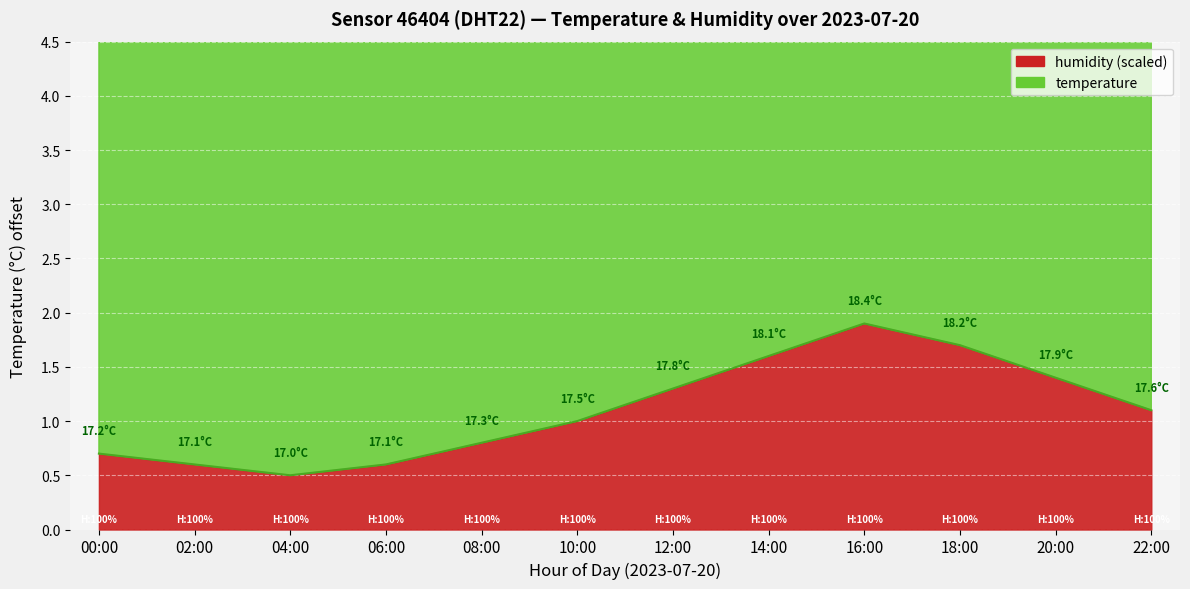

How many points are lower than both their immediate neighbors (excluding endpoints)?

1